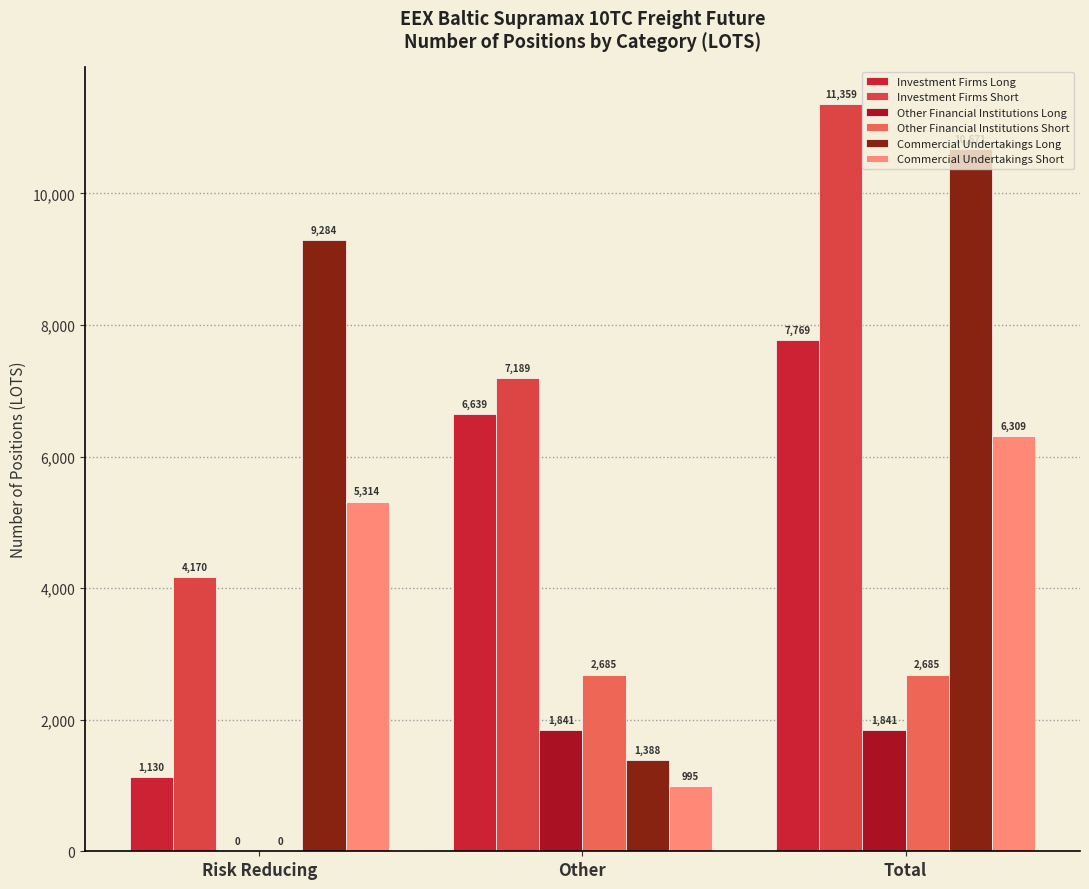

Is the value of Investment Firms Short at Total greater than the value of Commercial Undertakings Long at Other?

Yes